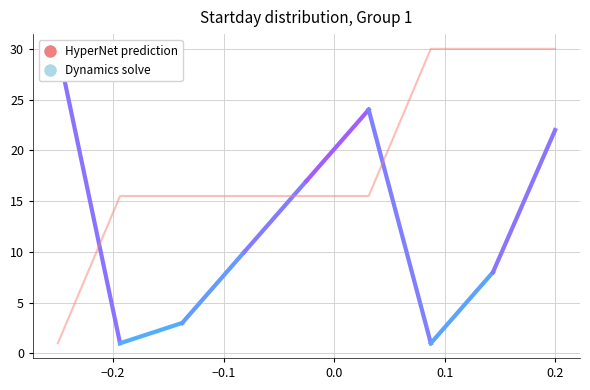

Count the number of categories in the chart.

9